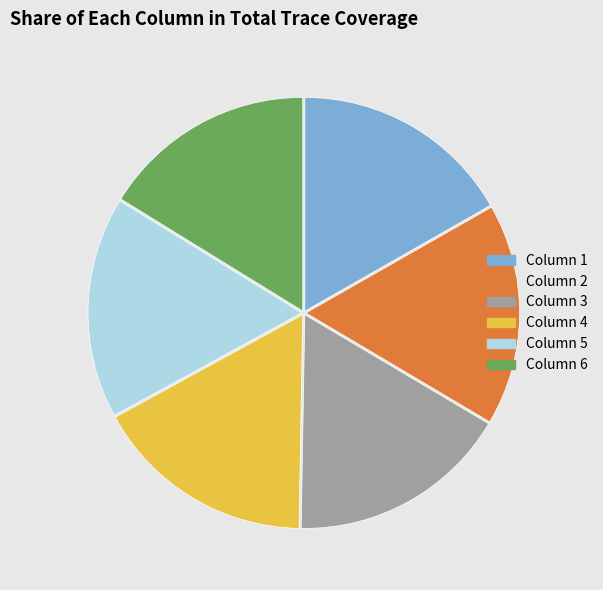

What is the smallest slice in the pie chart?

Column 6